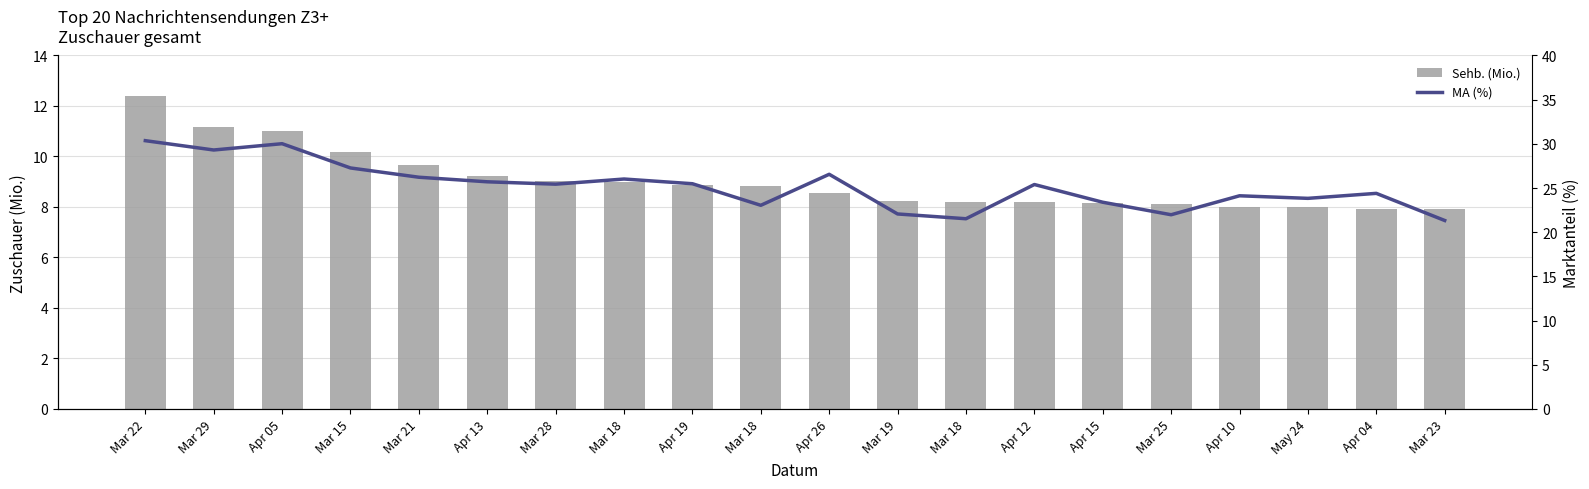

At which category does the chart reach its peak across all series?

Mar 22